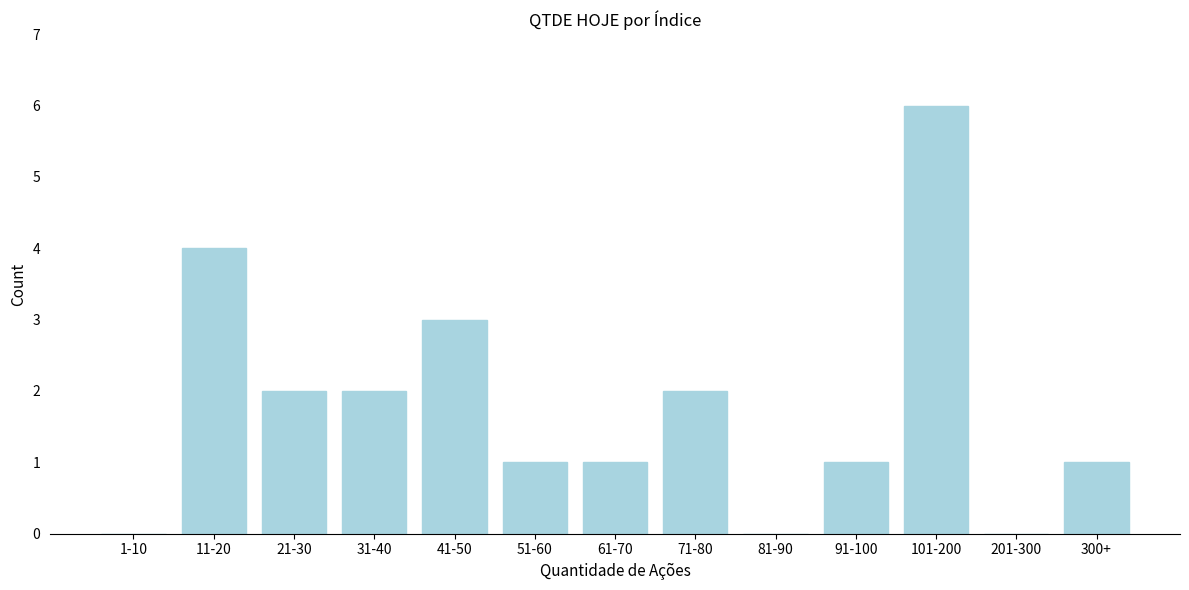

Reading left to right, transcribe all the data shown in this chart.

1-10=0	11-20=4	21-30=2	31-40=2	41-50=3	51-60=1	61-70=1	71-80=2	81-90=0	91-100=1	101-200=6	201-300=0	300+=1